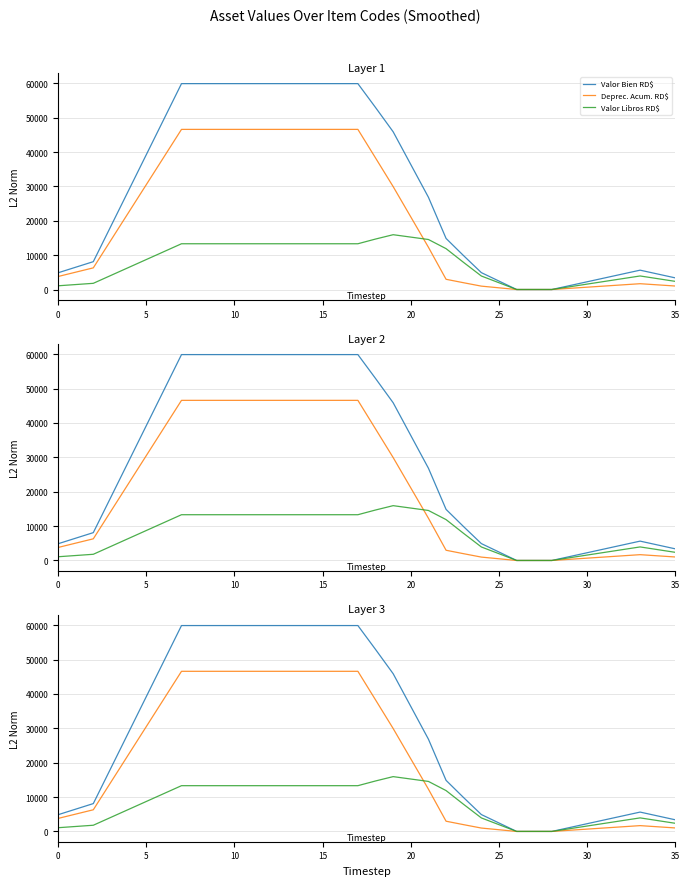

Count the number of data series in this chart.

3